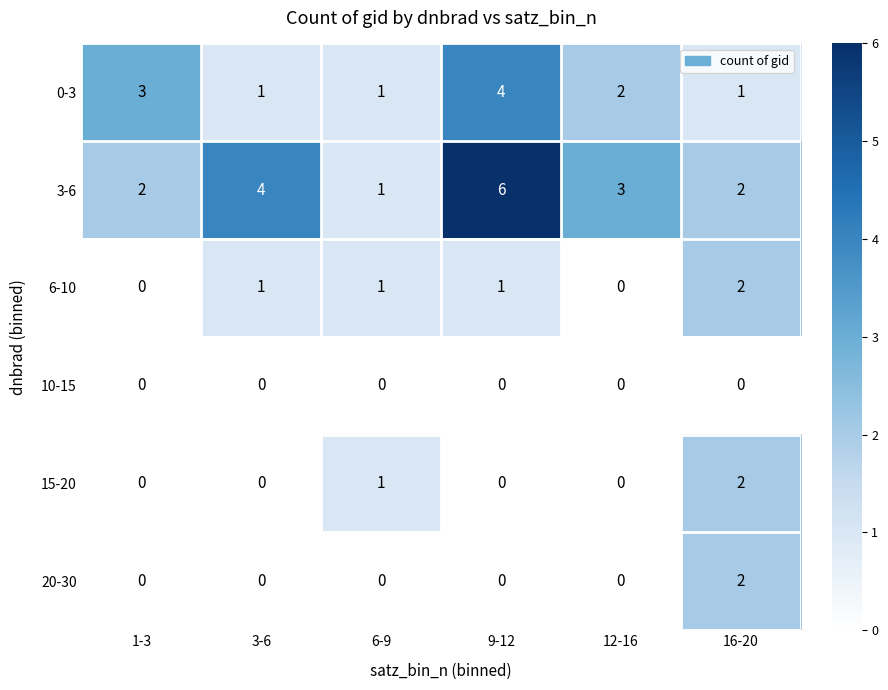

Which series has the largest range (max minus min)?

3-6